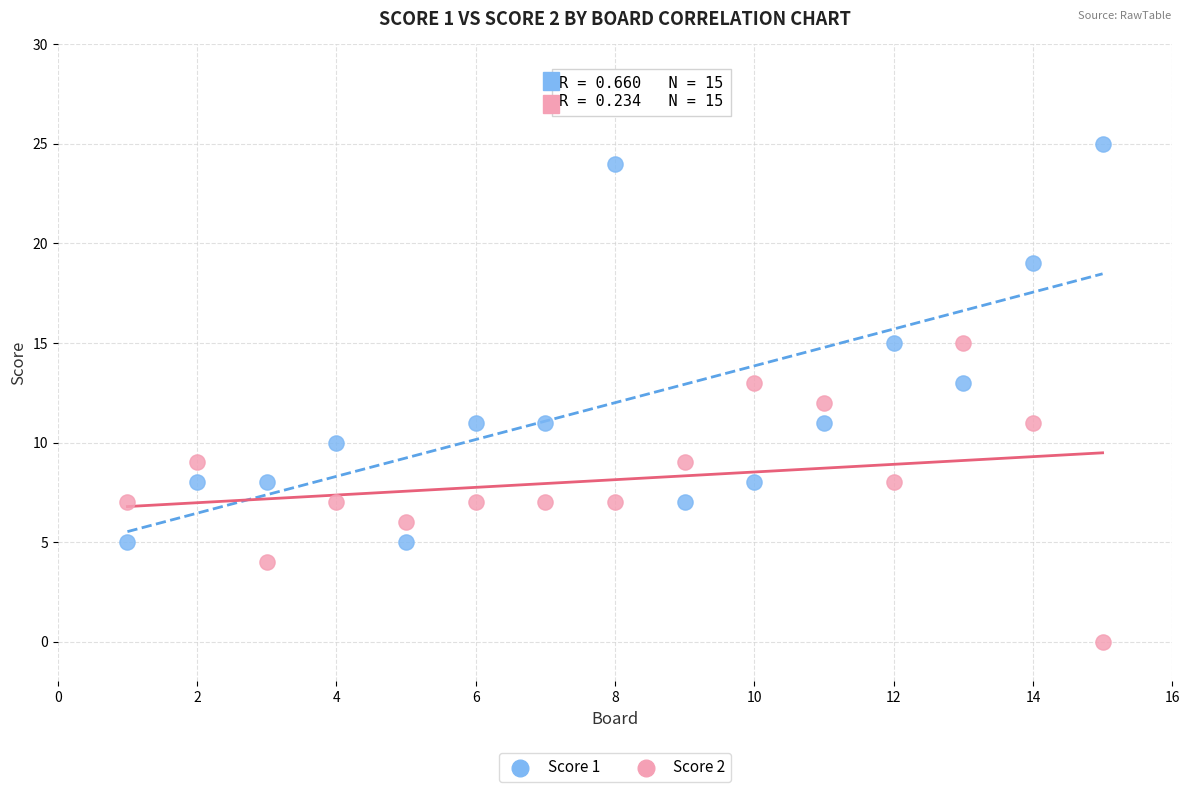

What are all the series names shown in the legend?

Score 1, Score 2